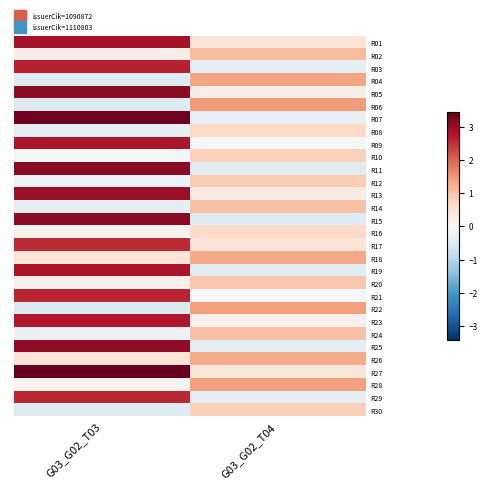

Which label corresponds to the largest value in the chart?

G03_G02_T03